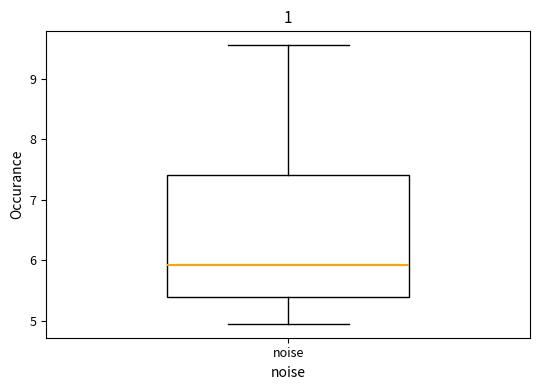

Read this box plot against the y-axis: the position of the median line, the range covered by the box, and the ends of both whiskers. The values are not printed on the chart, so give them approximately, as read against the axis.

median 5.9, box 5.4 to 7.4, whiskers 4.9 to 9.6